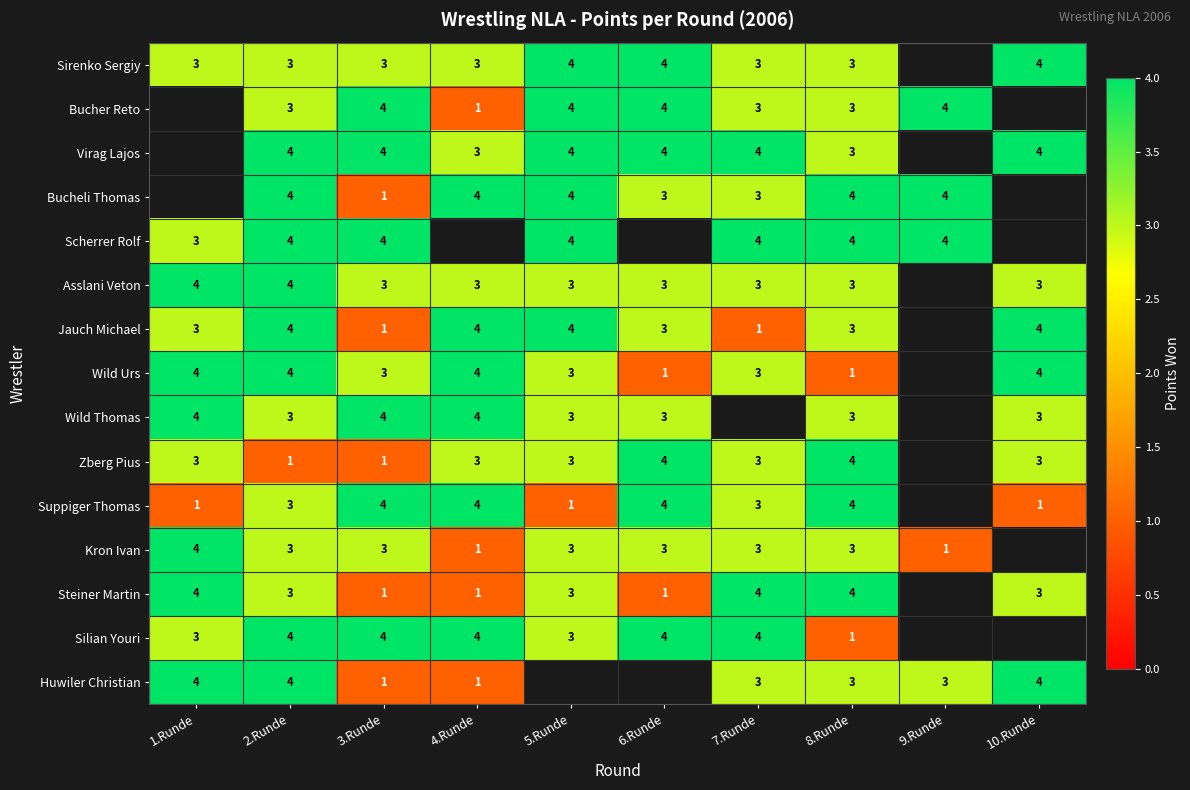

What is the total value across all series at 3.Runde?

41